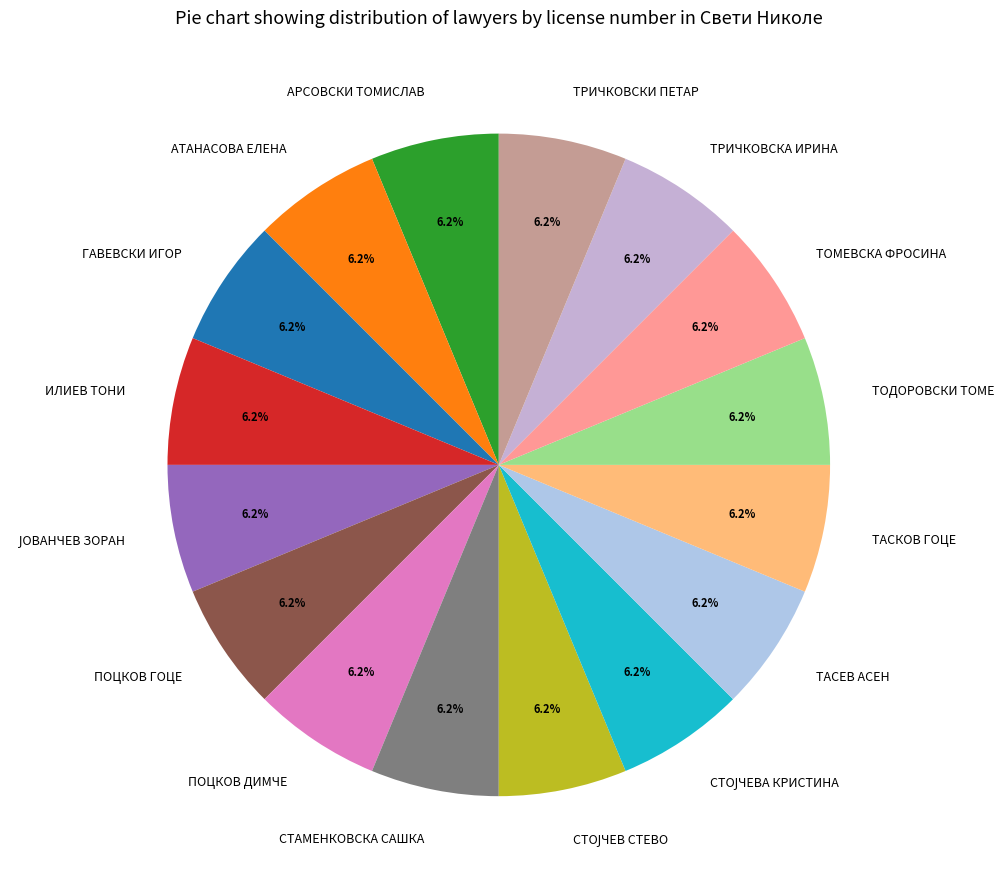

Does ТОДОРОВСКИ ТОМЕ represent more than half of the total?

No